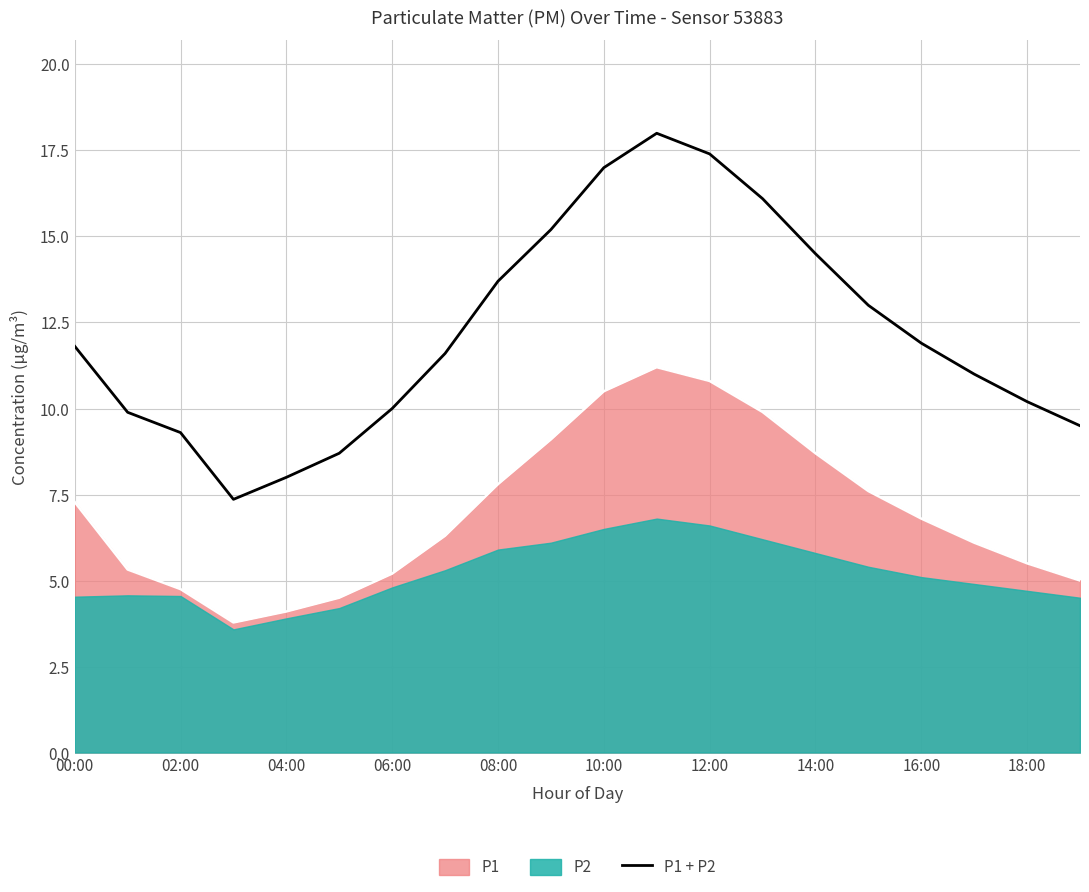

The P1 + P2 series shows 11.8 at 00:00. True or false?

True